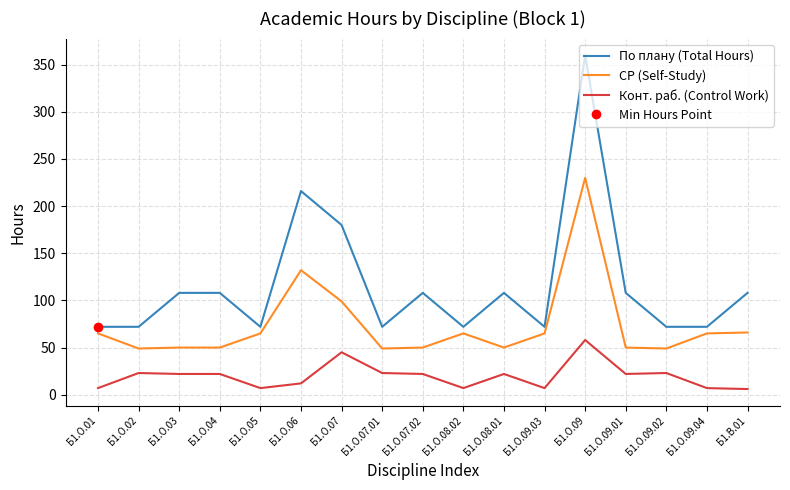

Where is the first local maximum for Конт. раб. (Control Work)?

Б1.О.02